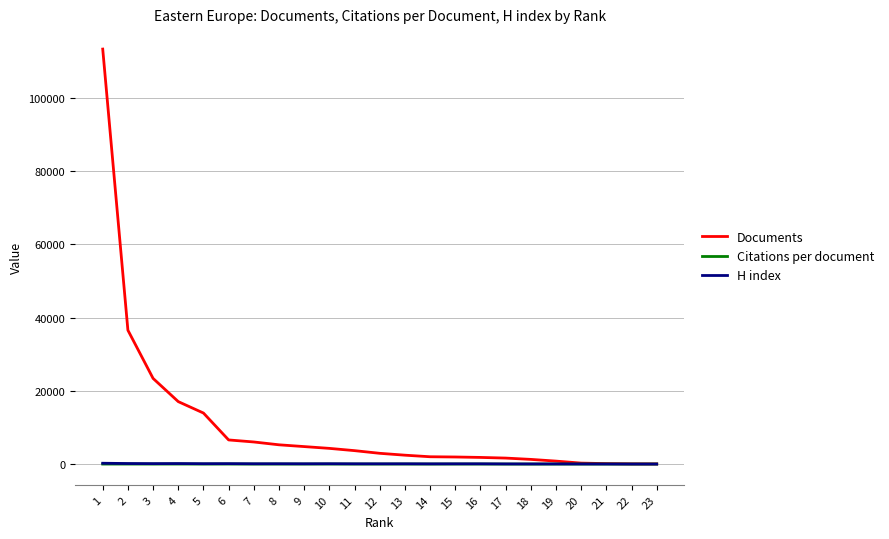

True or false: H index has a value of 125.0 at 3.

True